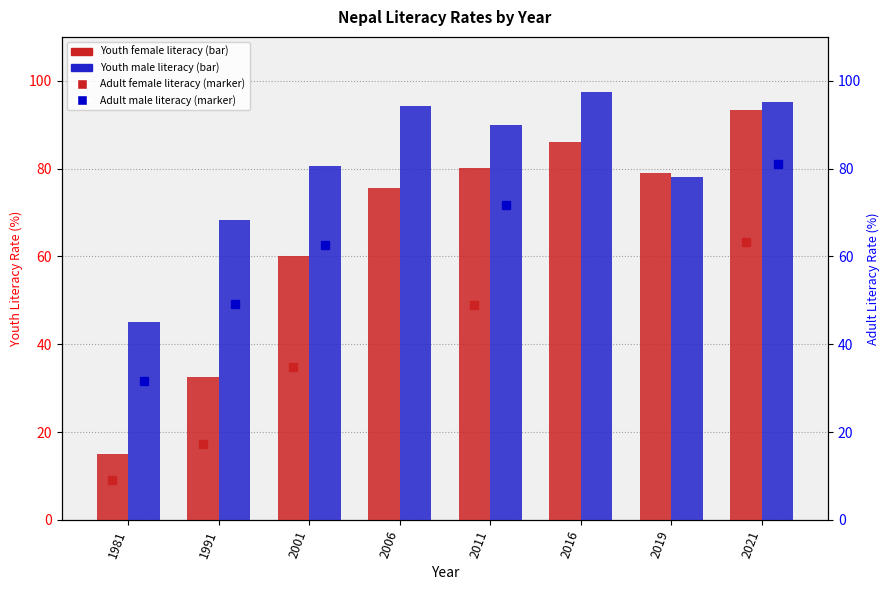

How many values in the Literacy rate, adult male series exceed 71?

2